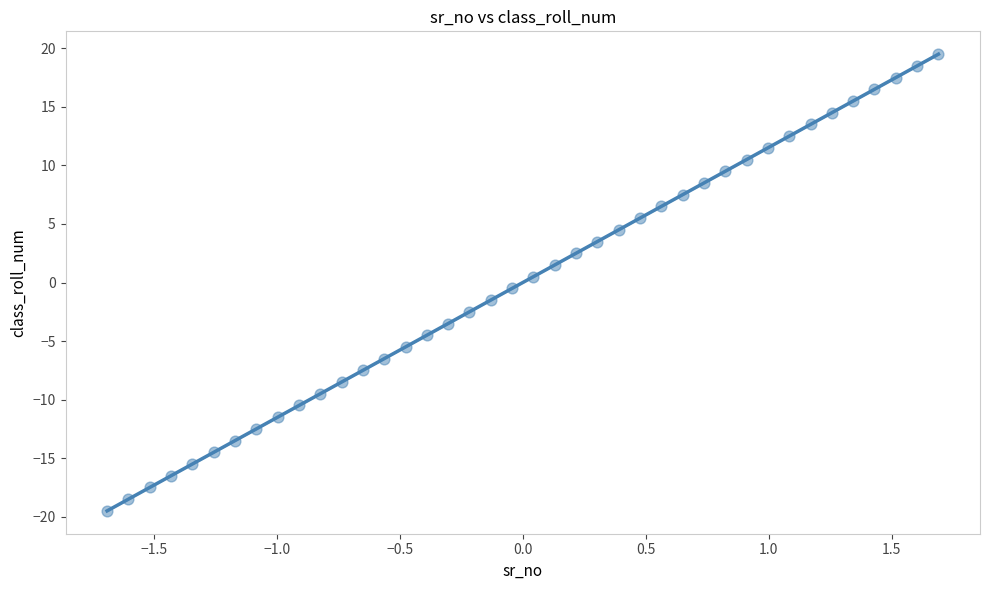

What is the range of X values (max minus min)?

3.4